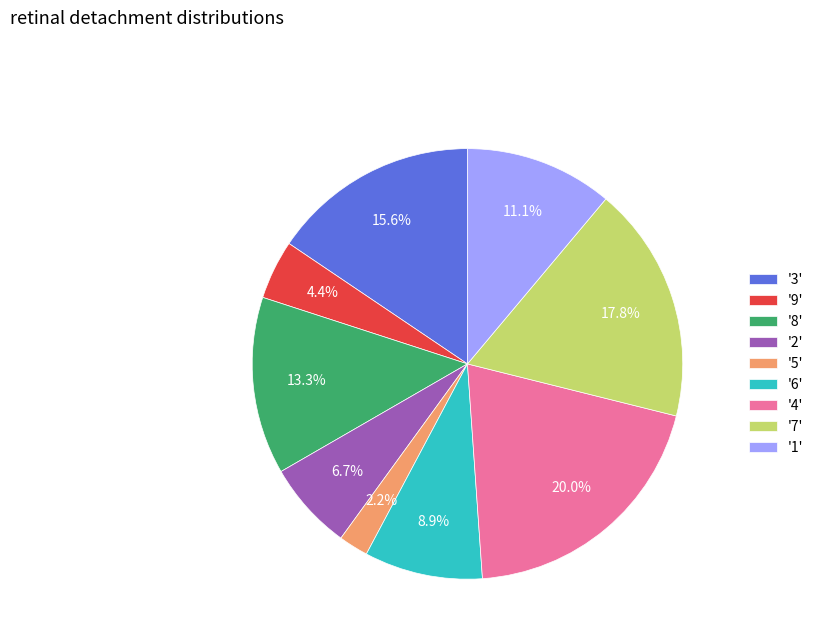

Combined, what portion of the pie is '4' and '2'?

26.7%